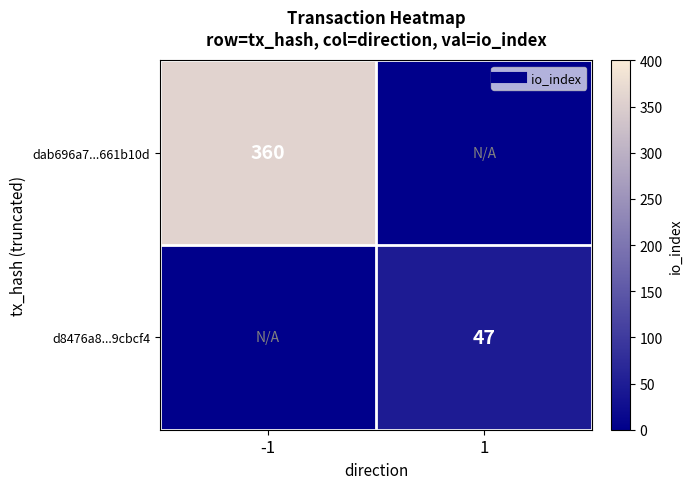

Rank the series at -1 from highest to lowest value.

dab696a7...661b10d, d8476a8...9cbcf4